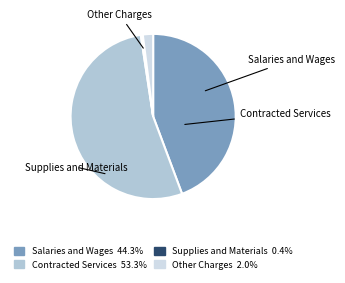

Is Other Charges the majority of the pie?

No